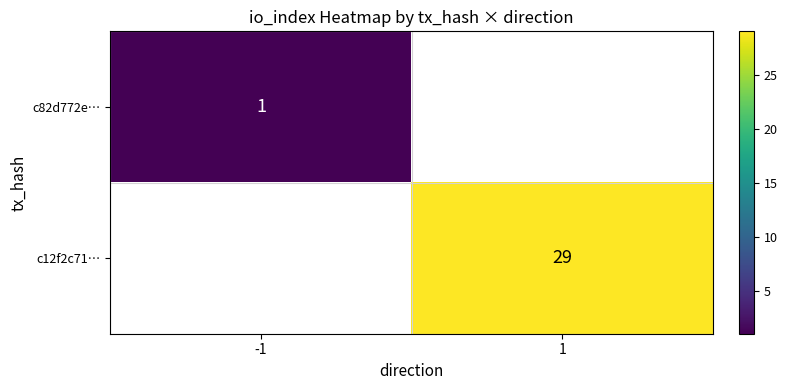

The value of c12f2c71… at 1 is 29. True or false?

True